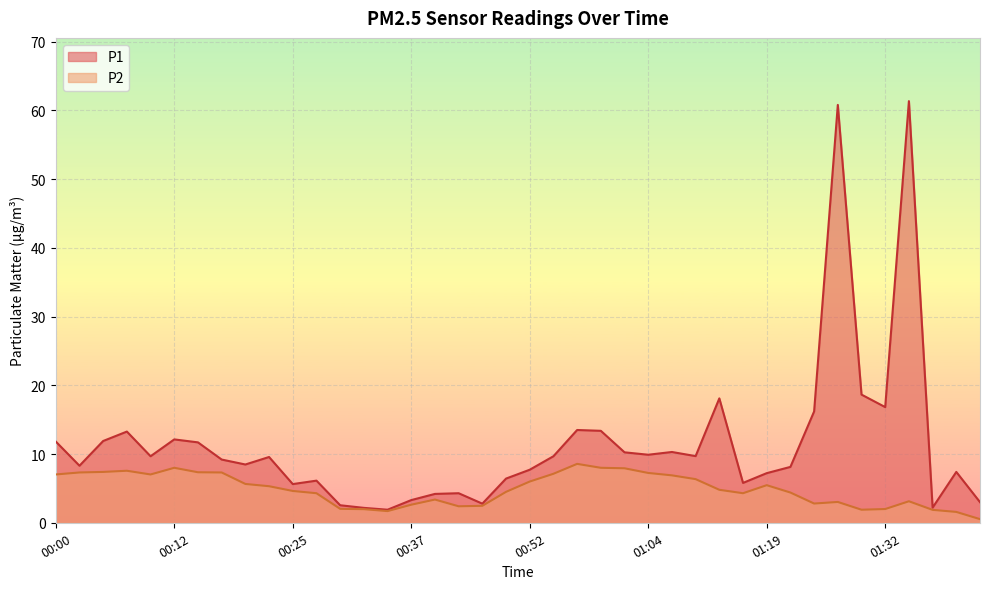

At which category is the sum across all series the highest?

01:34